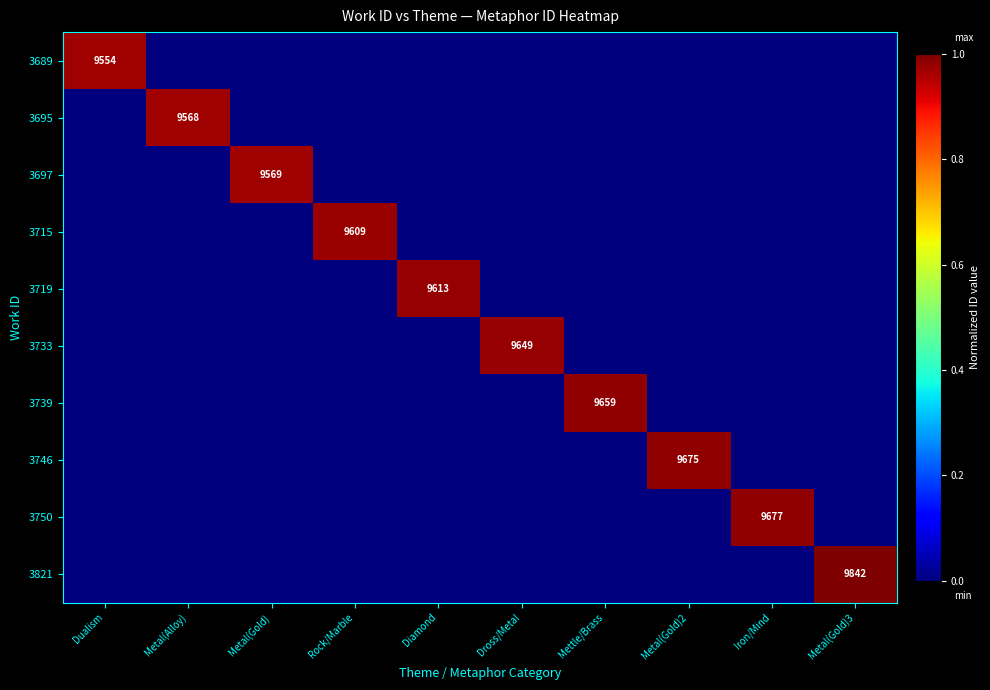

The value of 3715 at Rock/Marble is 3334. True or false?

False